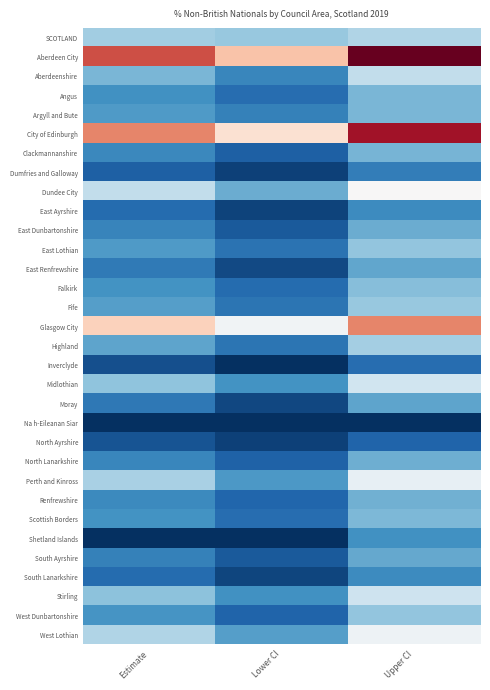

Which series has the largest total across all categories?

Aberdeen City